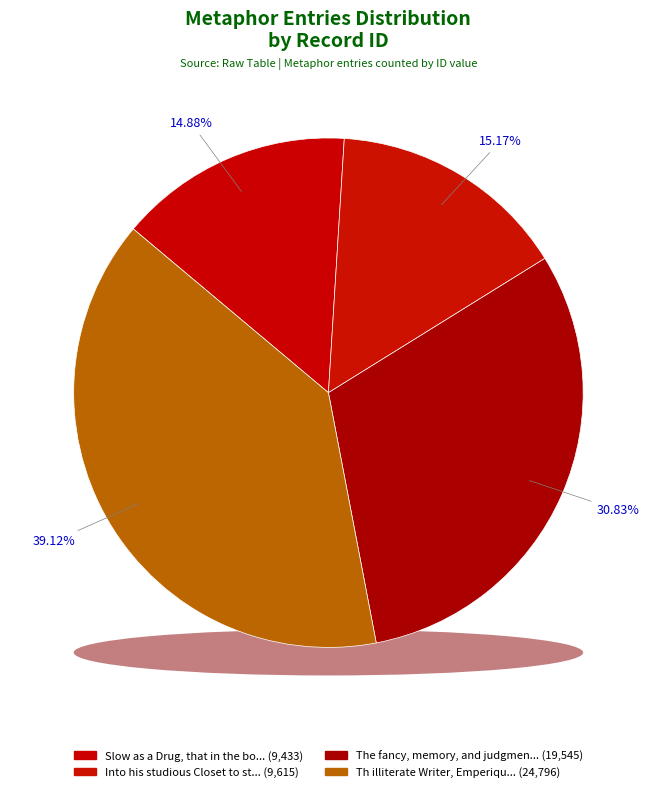

Rank the categories by value from highest to lowest.

Th illiterate Writer, Emperique like, The fancy, memory, and judgment are th, Into his studious Closet to stuff his, Slow as a Drug, that in the body lies